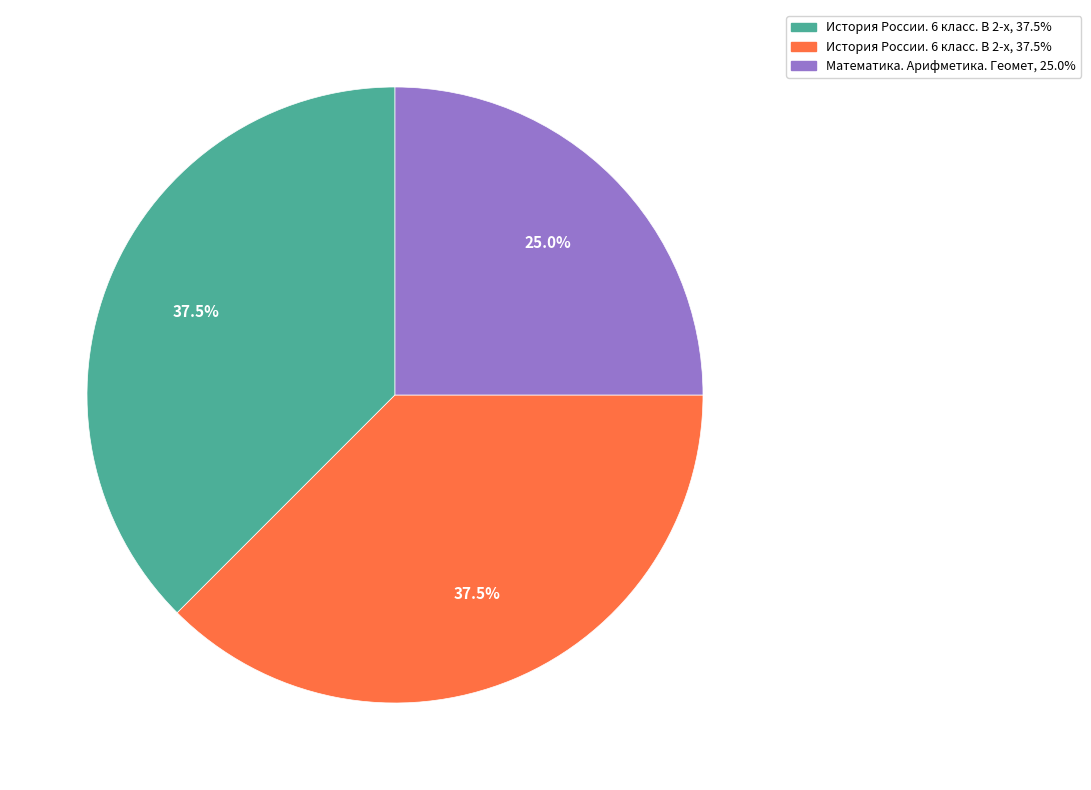

Is there any slice that represents more than half of the pie?

No